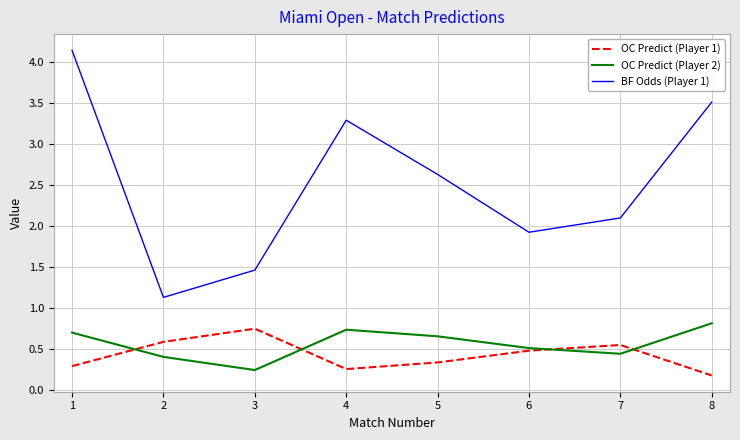

What is the difference between the maximum and minimum values in the BF Odds (Player 1) series?

3.0